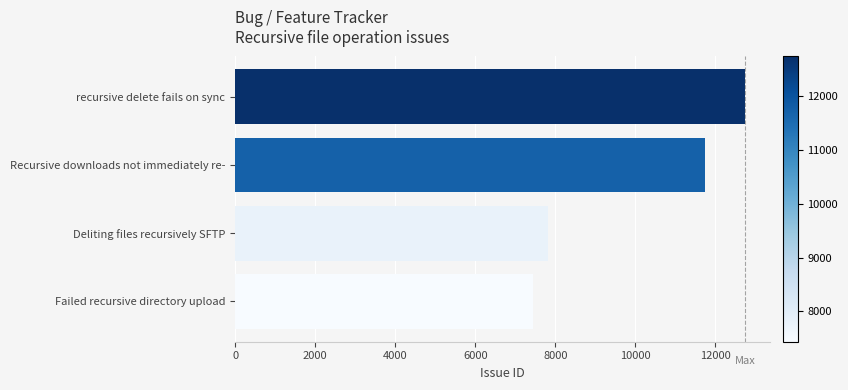

What is the label of the 3rd bar from the top?

Deliting files recursively SFTP